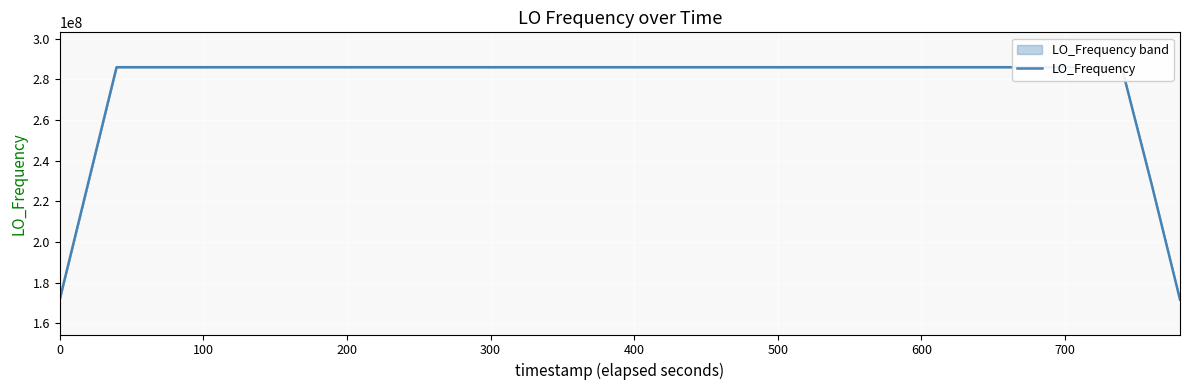

What is the minimum value shown in the chart?

171628199.8